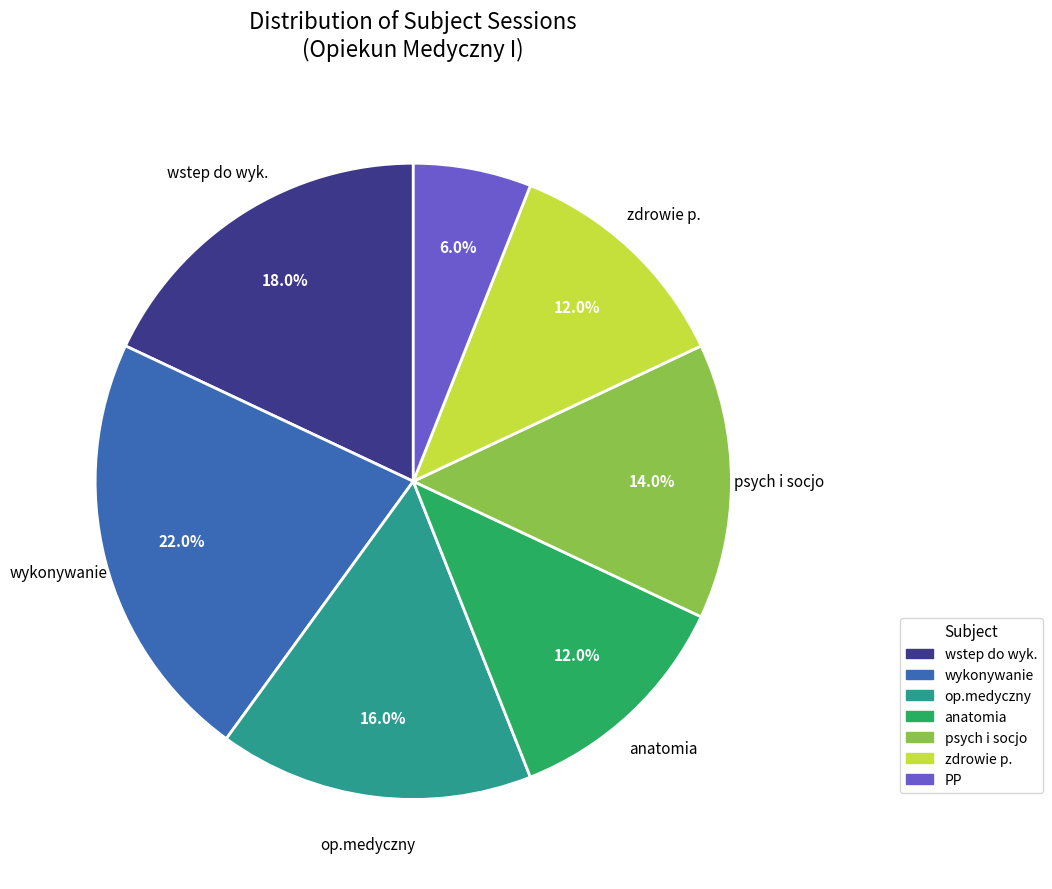

Is there any slice that represents more than half of the pie?

No